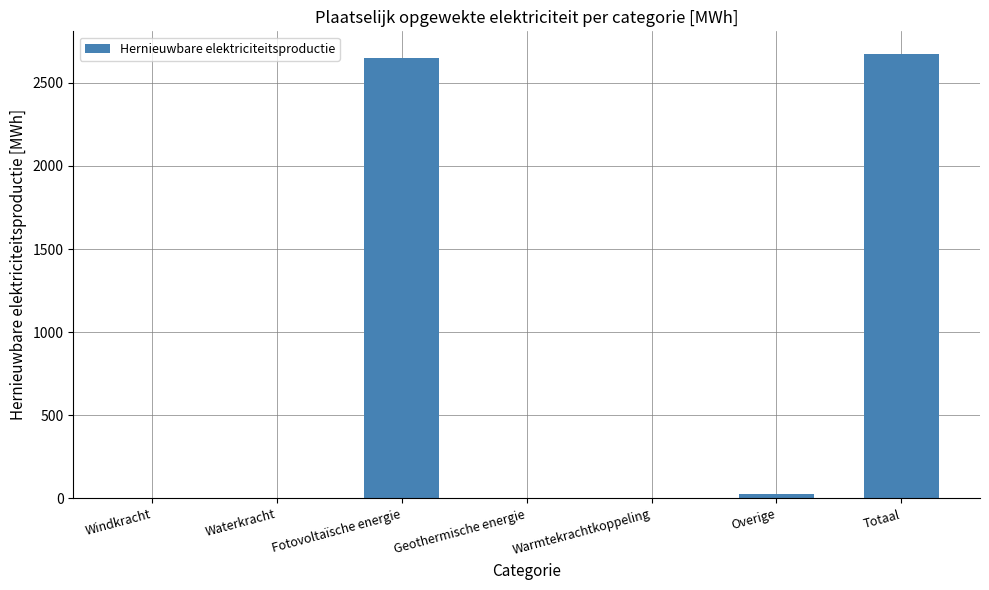

At which label is the value closest to 1337?

Overige